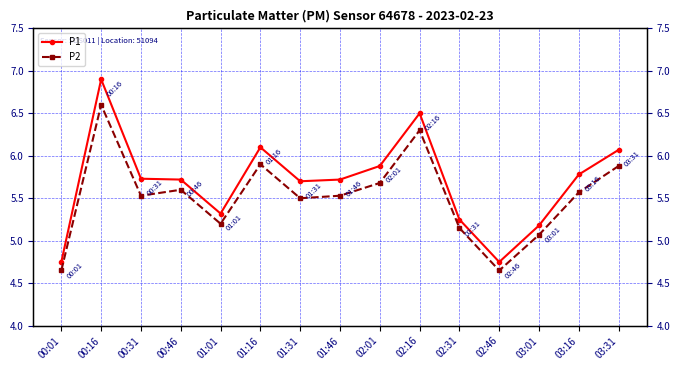

At which category does P1 reach its first local valley?

01:01